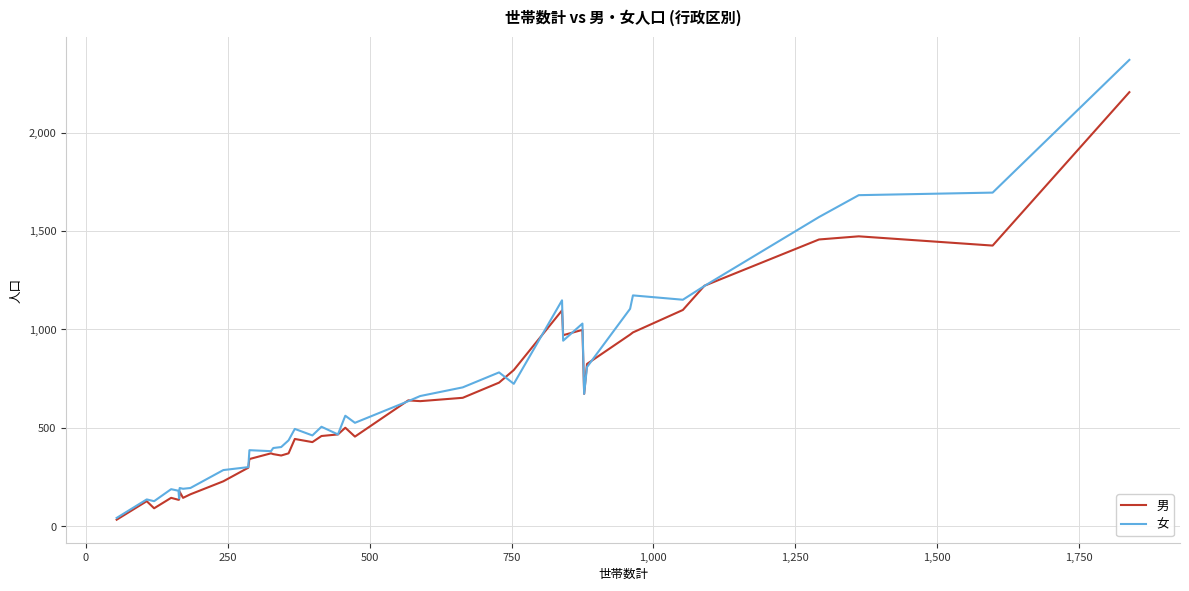

What is the difference between the maximum and minimum values in the 女 series?

2326